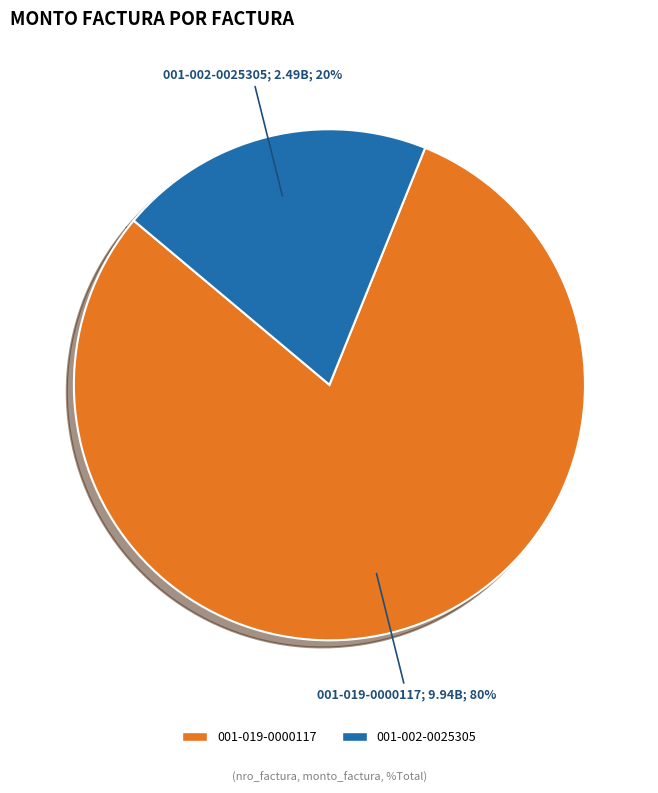

To the nearest percent, what is the combined percentage of 001-002-0025305 and 001-019-0000117?

100%